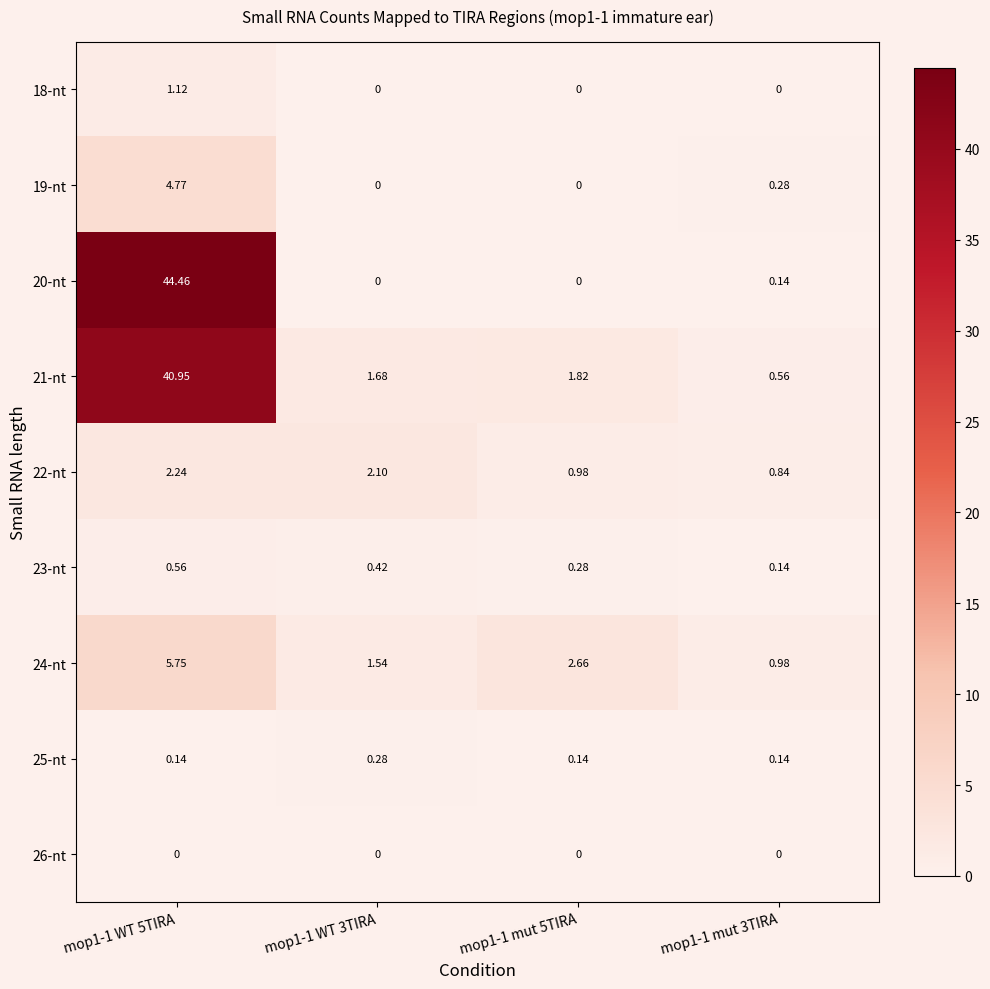

Is the value of 22-nt at mop1-1 WT 3TIRA greater than the value of 19-nt at mop1-1 mut 5TIRA?

Yes